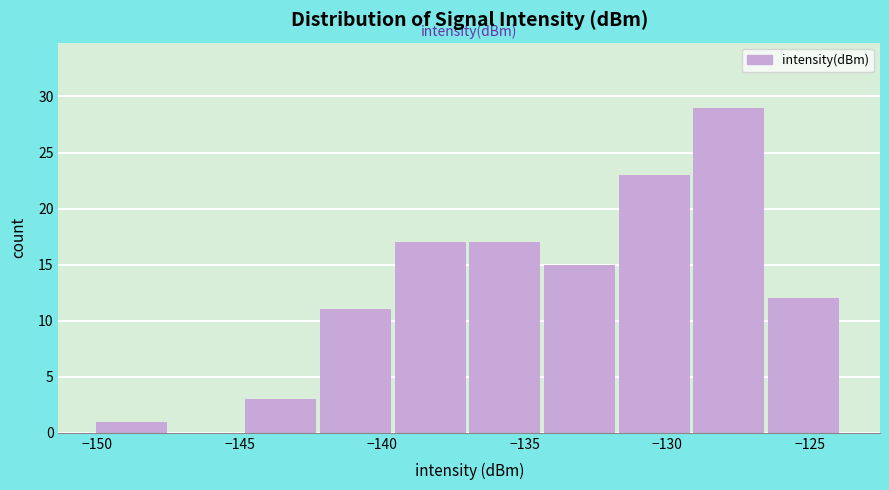

Reading left to right, transcribe this chart: for each bar, give the range it covers on the x-axis and its height. Neither the bar edges nor the heights are printed on the chart, so give them approximately, as read against the axes.

-150.0 to -147.5: 1
-147.5 to -145.0: 0
-145.0 to -142.0: 3
-142.0 to -139.5: 11
-139.5 to -137.0: 17
-137.0 to -134.5: 17
-134.5 to -131.5: 15
-131.5 to -129.0: 23
-129.0 to -126.5: 29
-126.5 to -124.0: 12